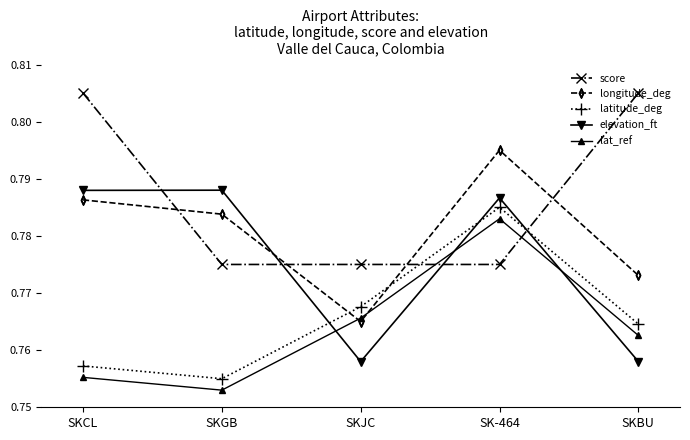

Between SKCL and SKJC, which series saw the biggest shift?

score